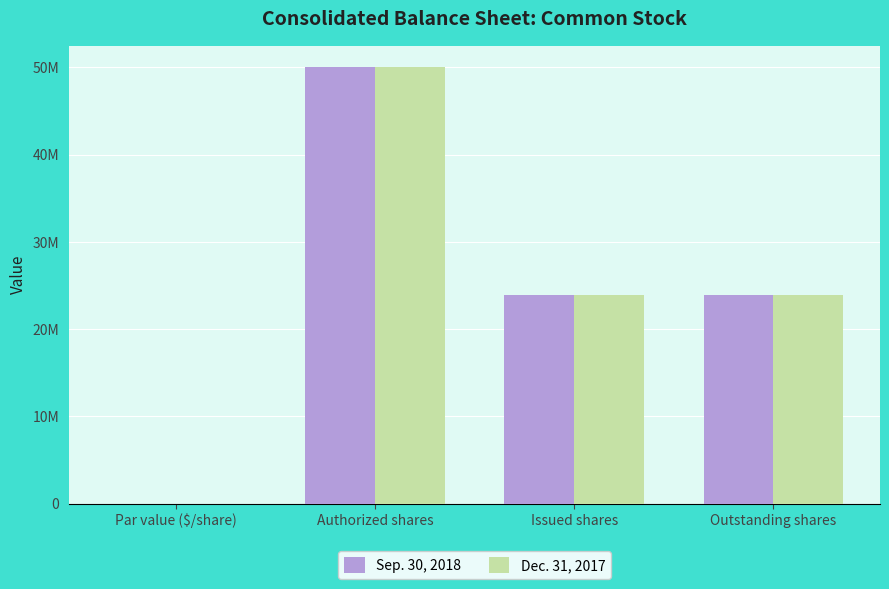

At which category is the sum across all series the highest?

Authorized shares